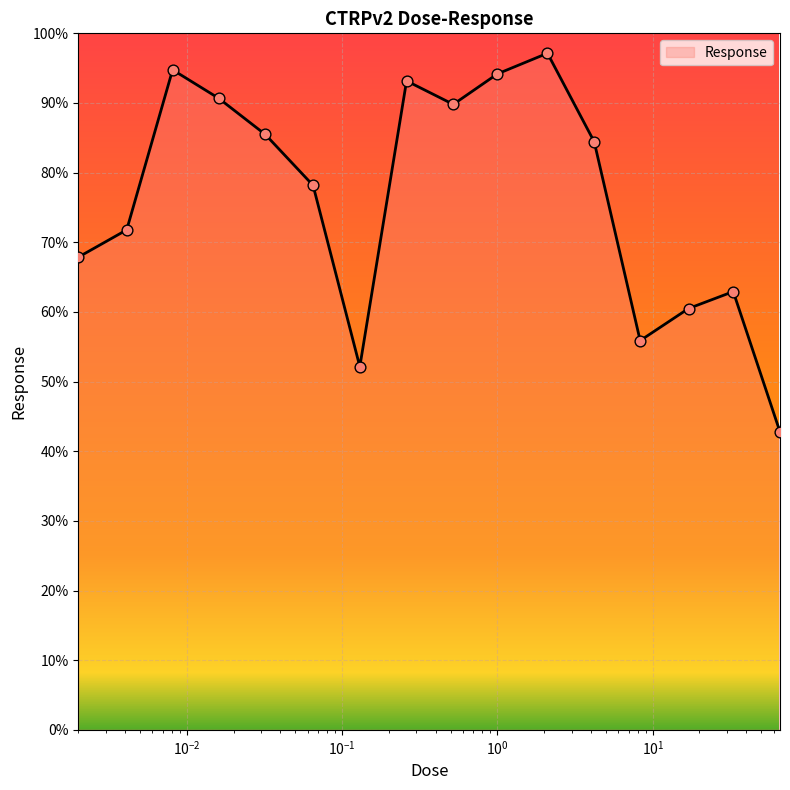

What is the minimum value shown in the chart?

42.8